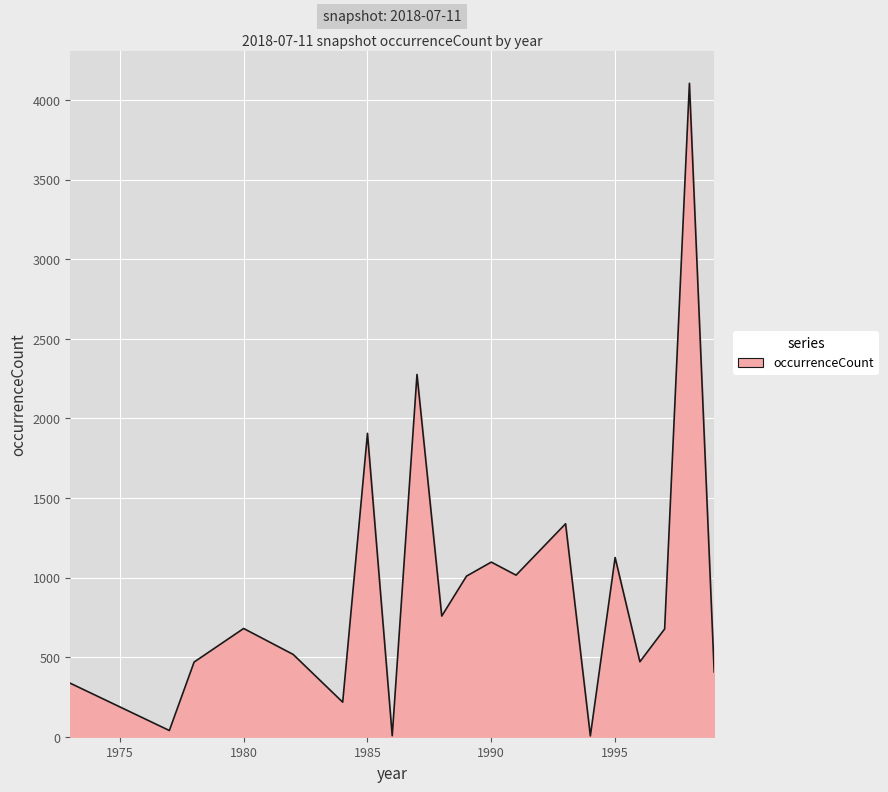

What is the difference between the maximum and minimum values?

4100